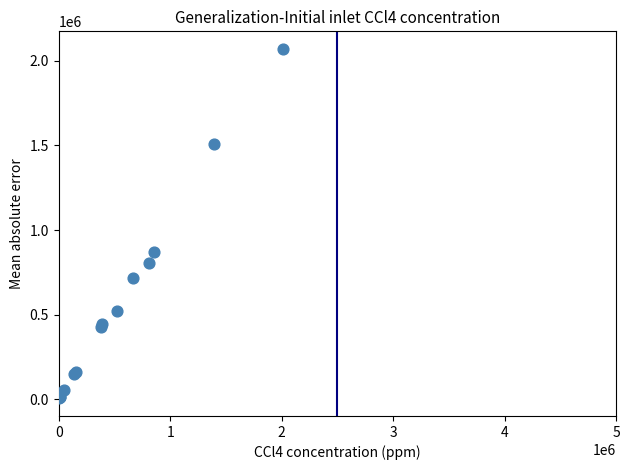

What Y value in the scatter plot is closest to 1037498?

867492